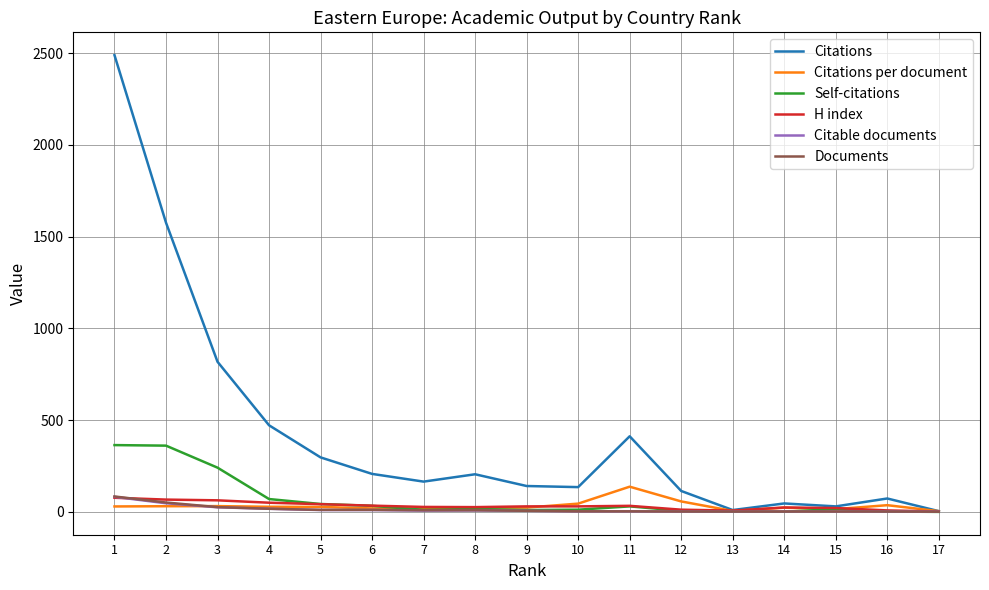

At how many categories does at least one series exceed 179?

8